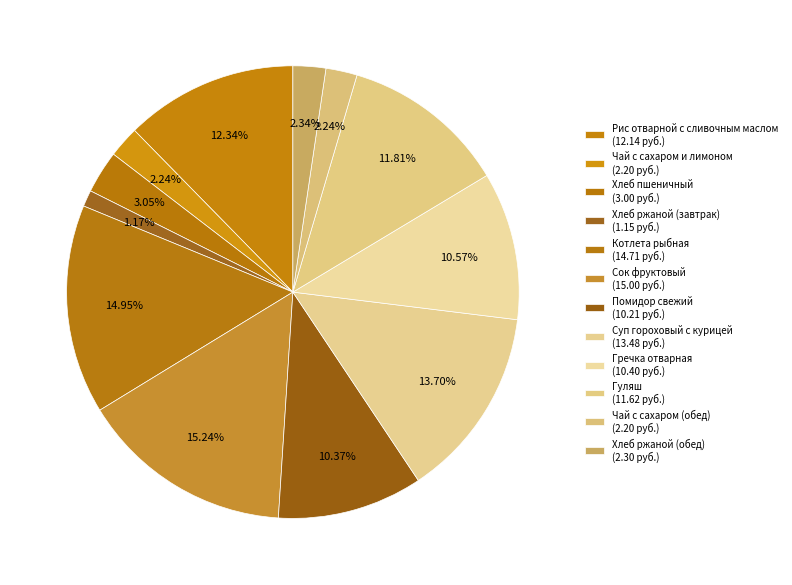

To the nearest percent, what portion does Чай с сахаром (обед) represent?

2%